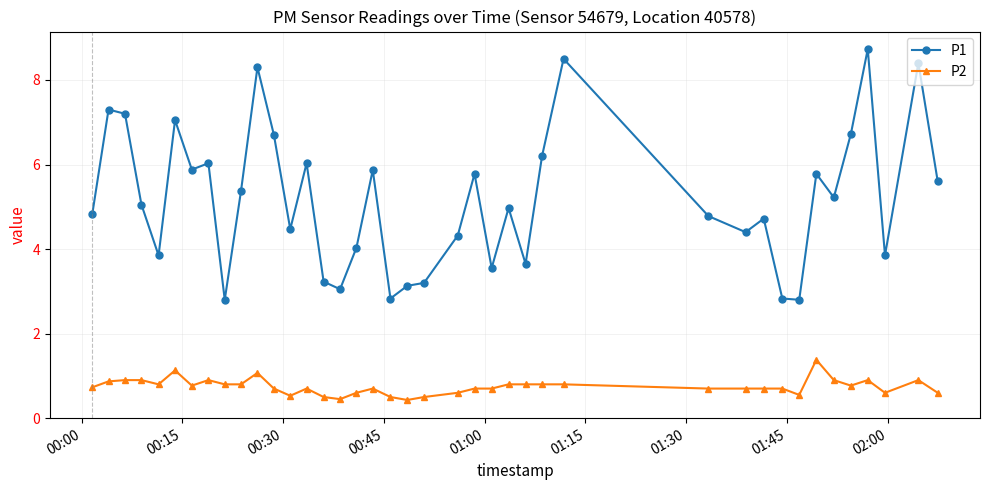

Which series has the largest total across all categories?

P1